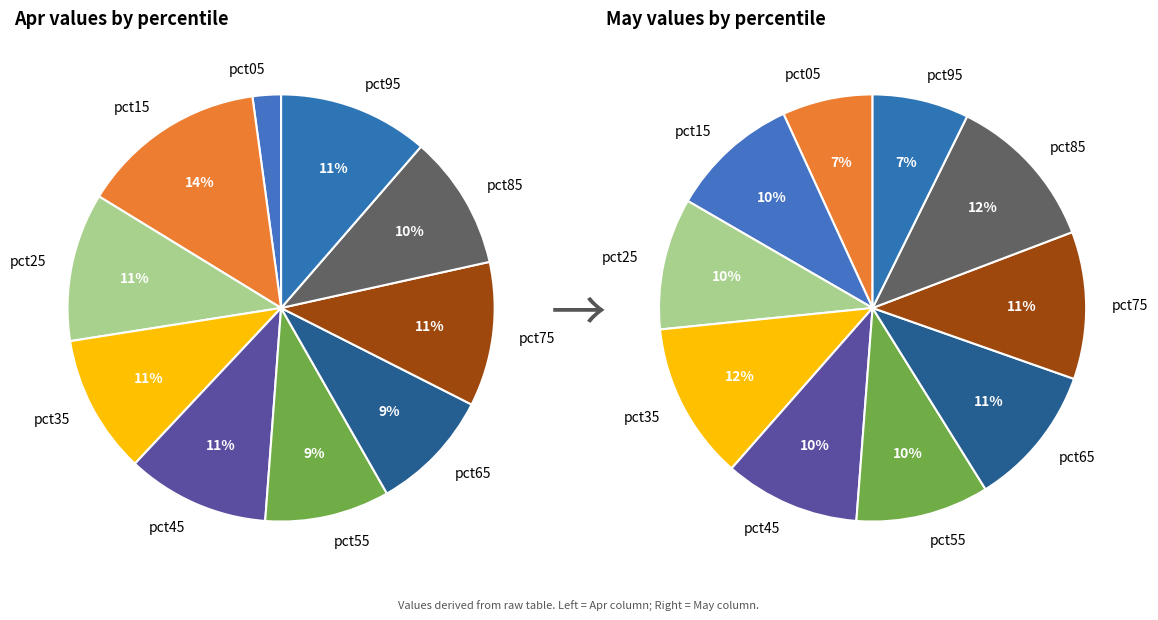

Count the number of slices in the pie.

10